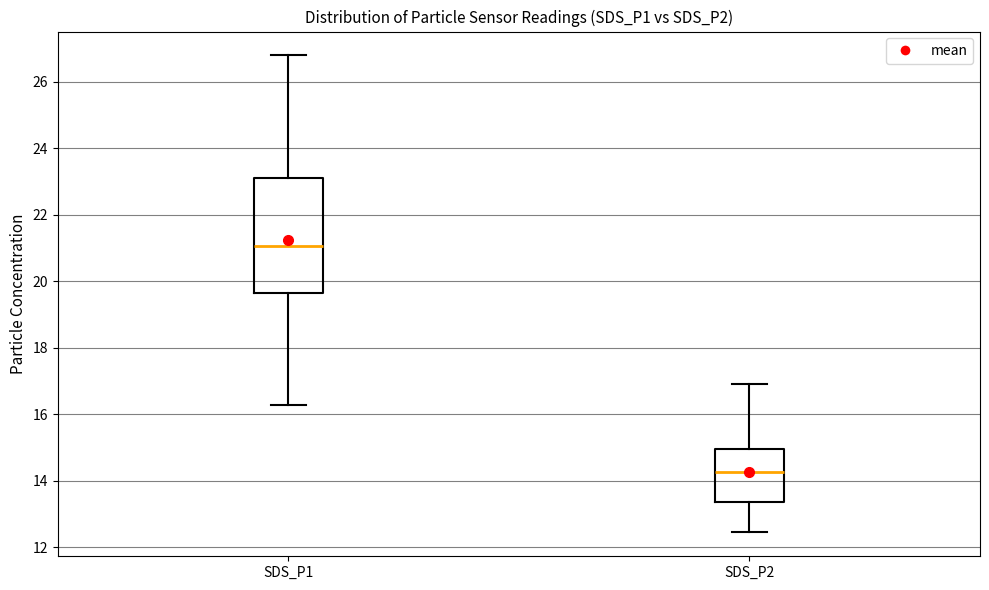

Reading left to right, read every box against the y-axis: the position of its median line, the range the box covers, and the ends of its whiskers. The values are not printed on the chart, so give them approximately, as read against the axis.

SDS_P1: median 21.0, box 19.6 to 23.2, whiskers 16.2 to 26.8
SDS_P2: median 14.2, box 13.4 to 15.0, whiskers 12.4 to 17.0